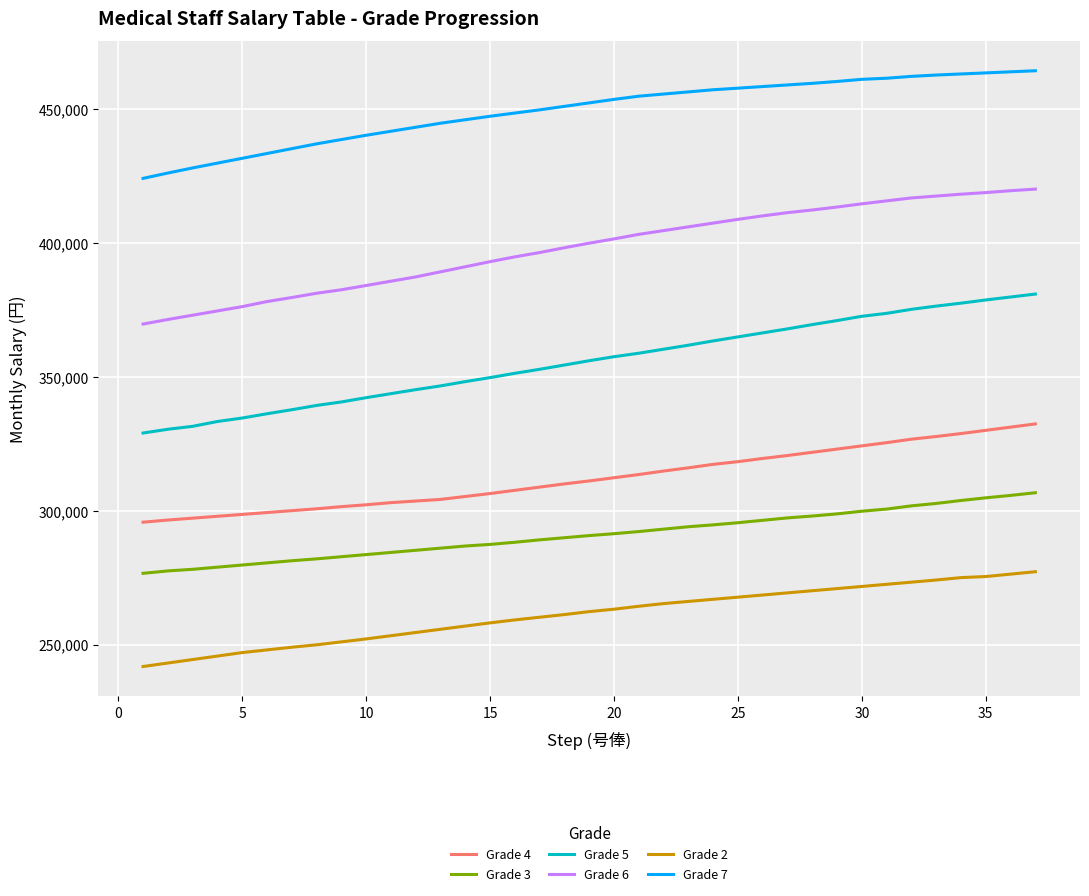

Which series has the largest total across all categories?

Grade 7